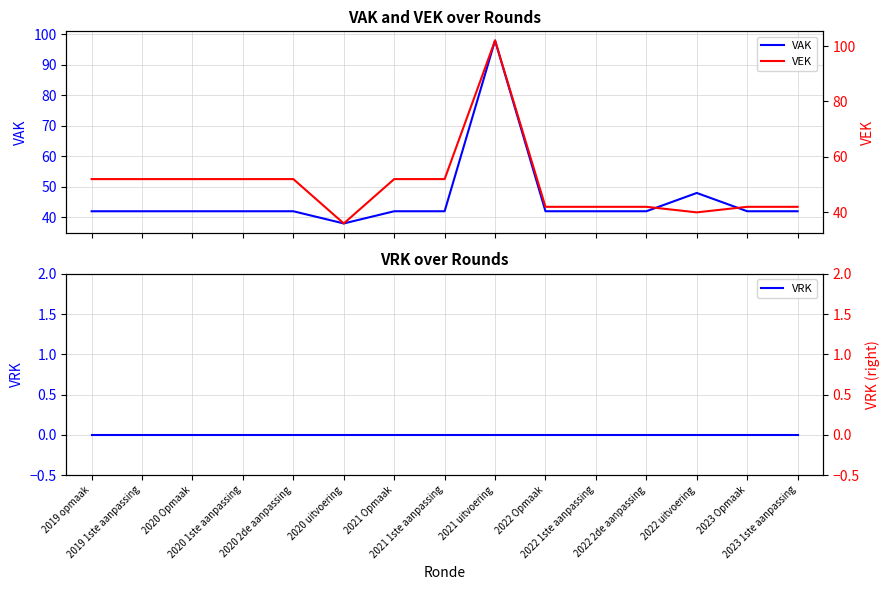

Which has a higher value, 2019 opmaak or 2021 Opmaak?

2019 opmaak